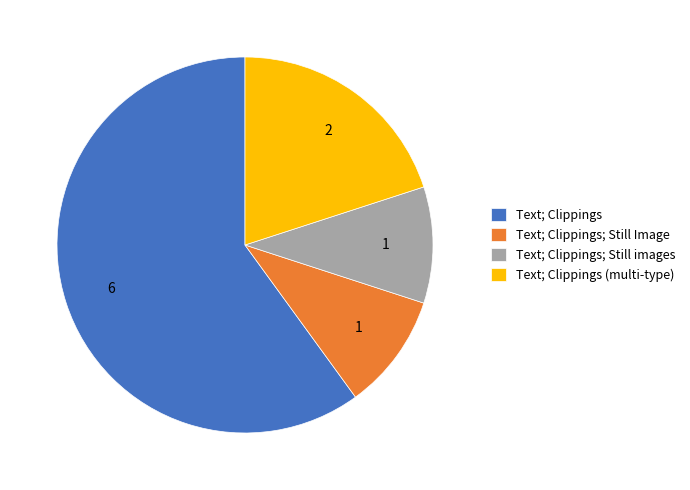

Do Text; Clippings; Still Image and Text; Clippings (multi-type) together represent more than half of the pie?

No